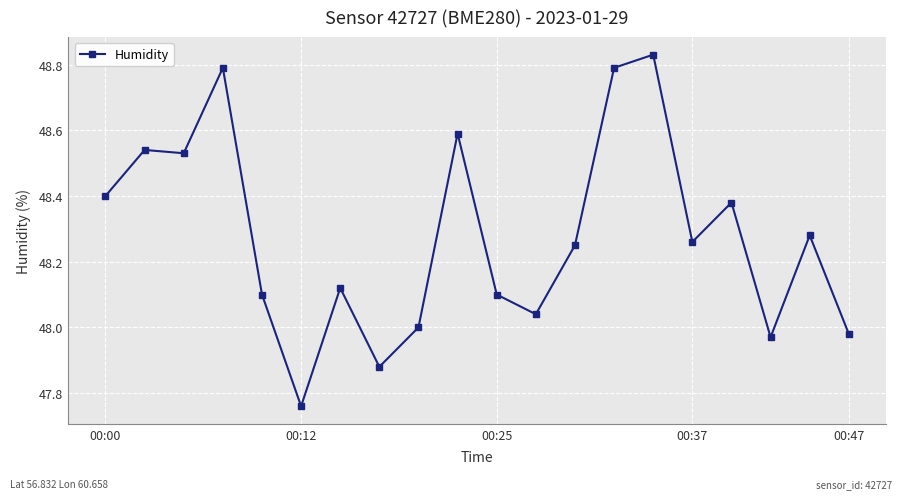

True or false: there are more than 0 points higher than both neighbors.

True